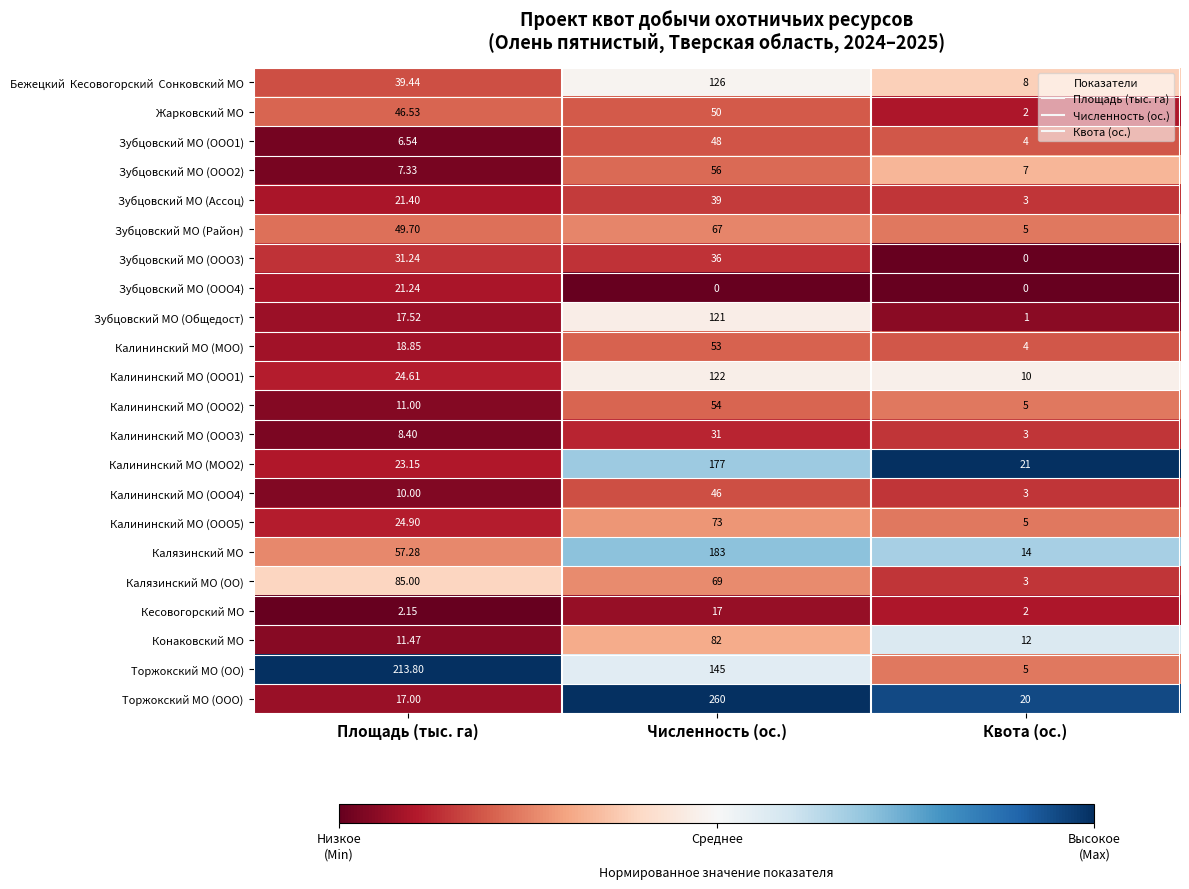

Which series has the largest range (max minus min)?

Торжокский МО (ООО)